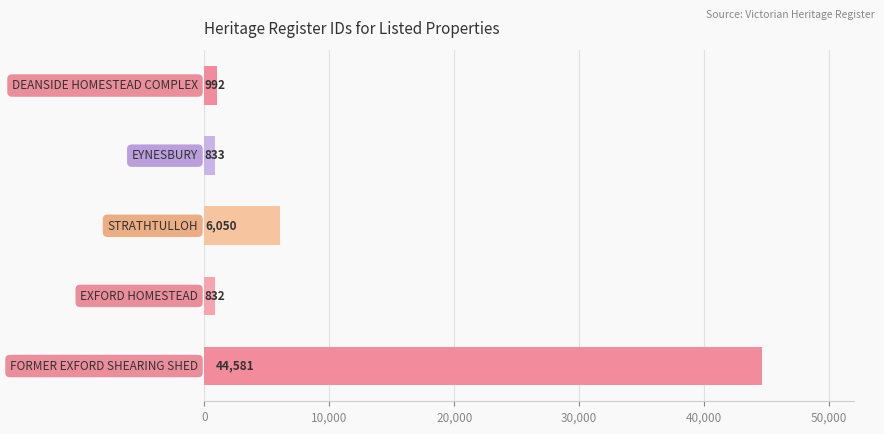

What is the greatest value displayed?

44581